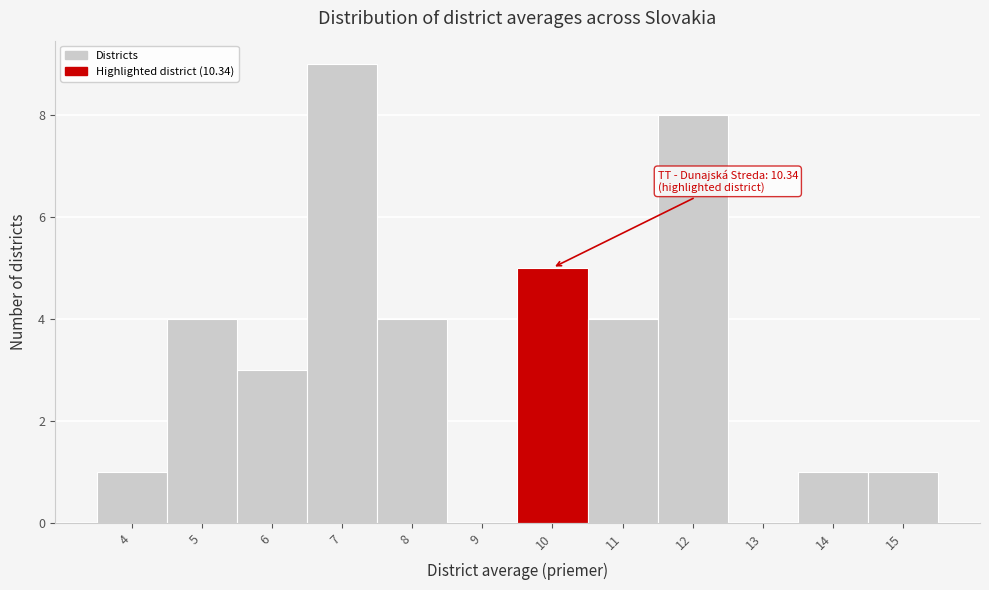

Reading left to right, transcribe all the data shown in this chart.

4=1	5=4	6=3	7=9	8=4	9=0	10=5	11=4	12=8	13=0	14=1	15=1